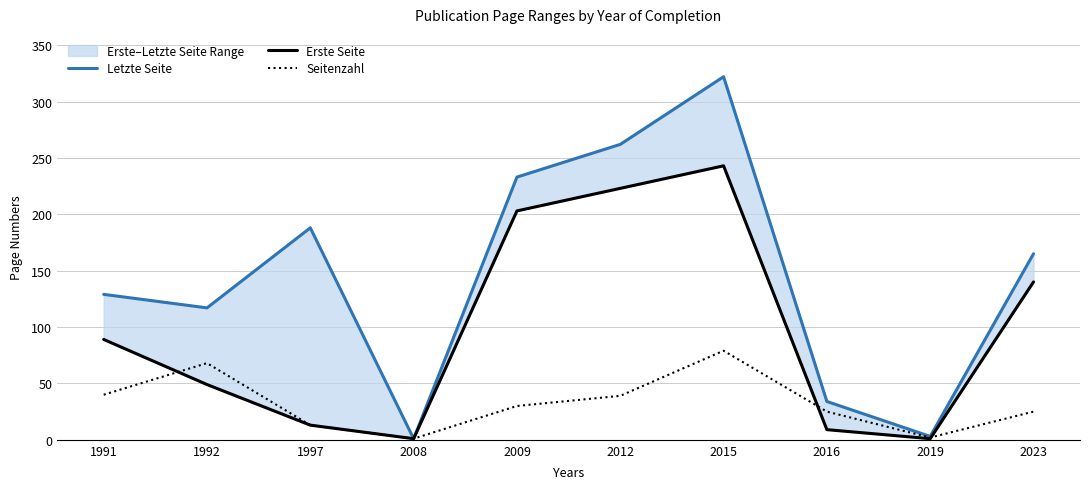

The value of Seitenzahl at 1991 is 17. True or false?

False